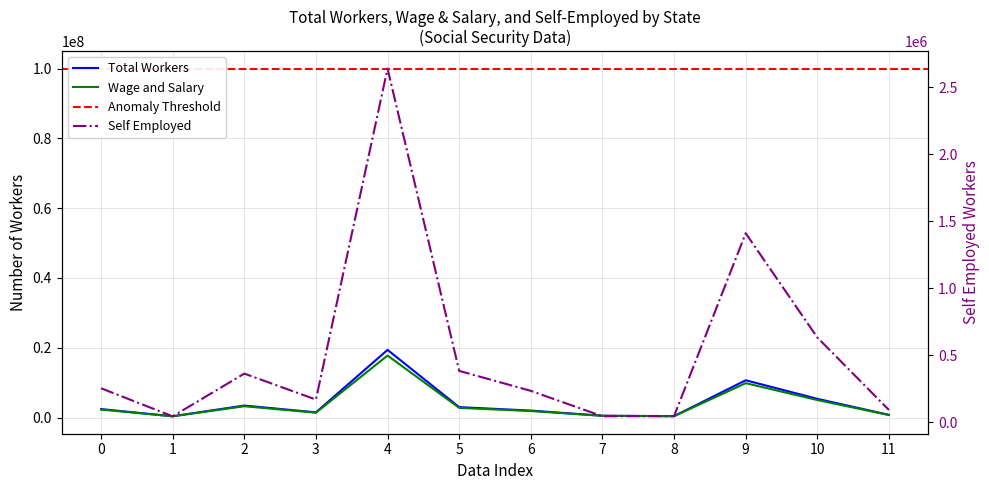

Rank the series by their maximum value, from lowest to highest.

Self Employed (thousands), Wage and Salary (thousands), Total Workers (thousands)